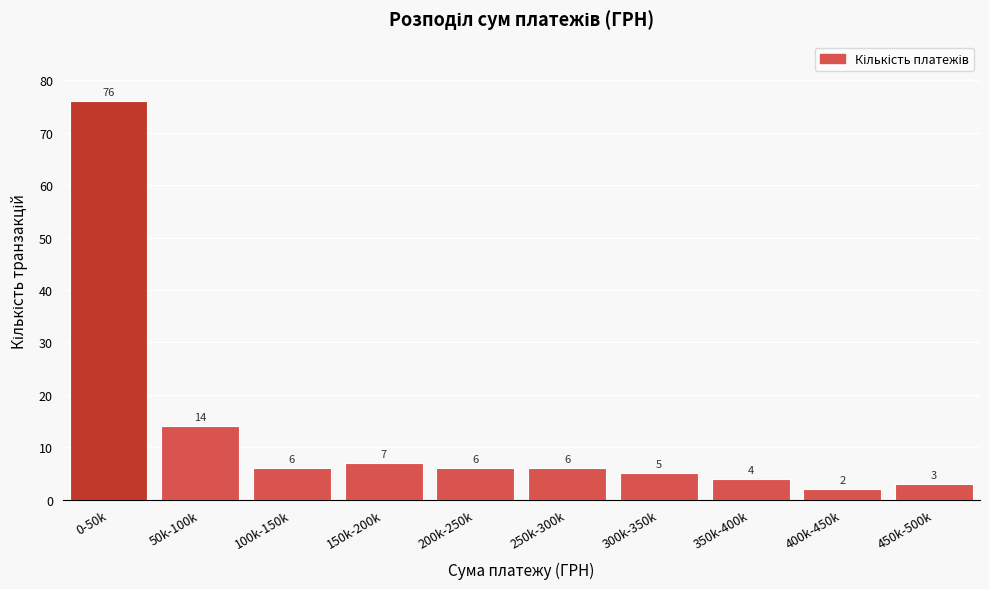

Reading left to right, what are all the values shown in this chart?

0-50k=76	50k-100k=14	100k-150k=6	150k-200k=7	200k-250k=6	250k-300k=6	300k-350k=5	350k-400k=4	400k-450k=2	450k-500k=3